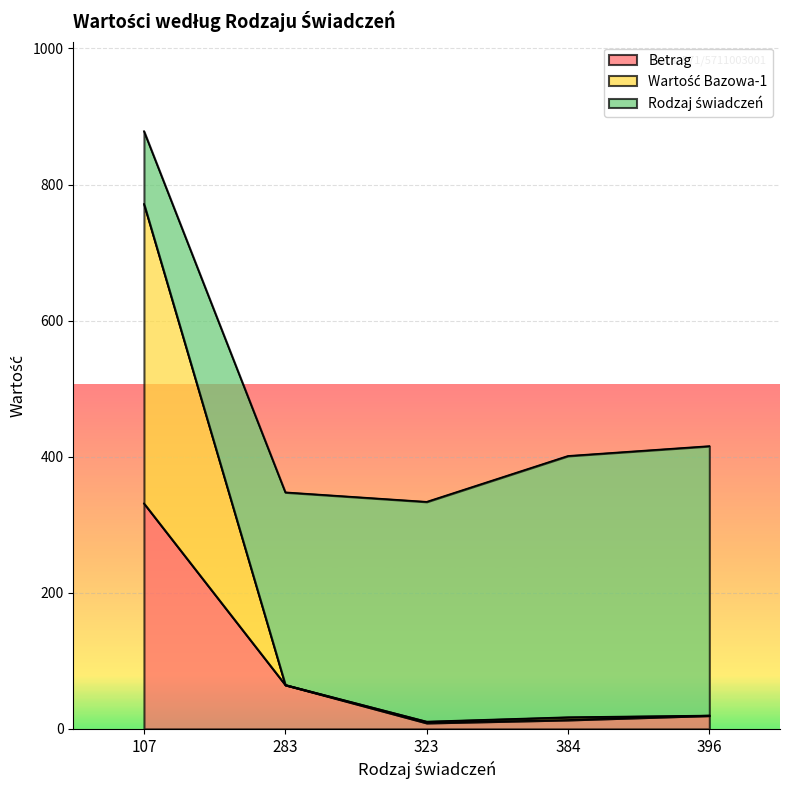

Which category has the lowest value in the Betrag series?

323